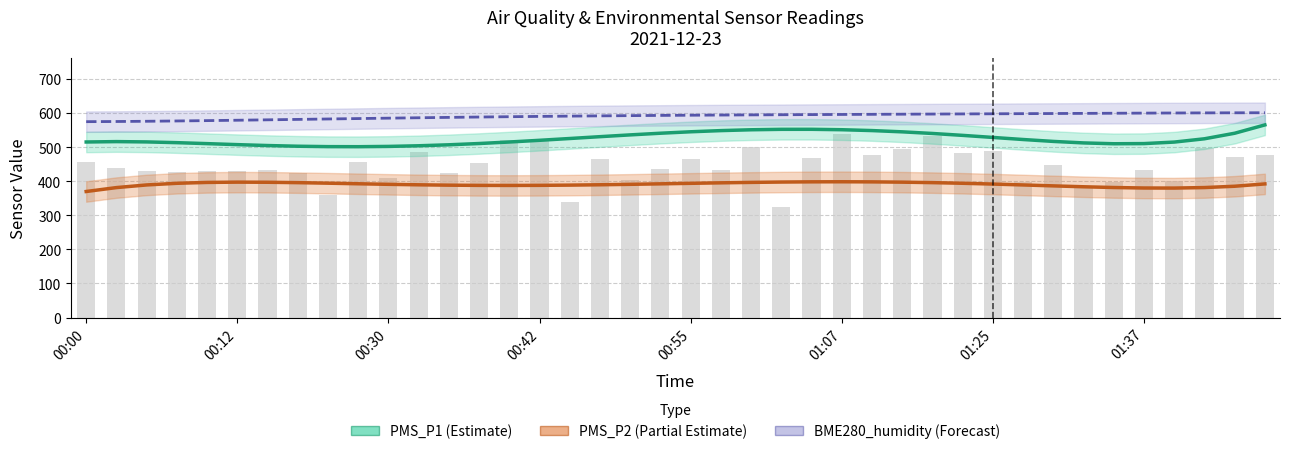

What is the greatest value displayed?

600.7